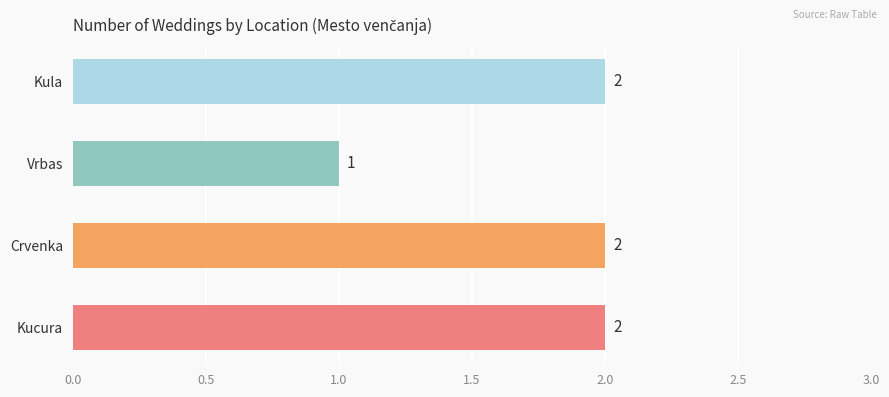

Which label corresponds to the smallest value in the chart?

Vrbas